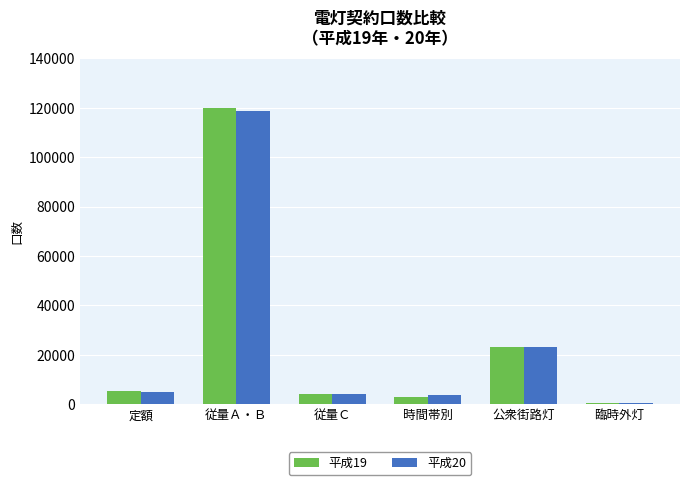

What is the difference between the 平成19 values at 従量Ａ・Ｂ and 臨時外灯?

119131